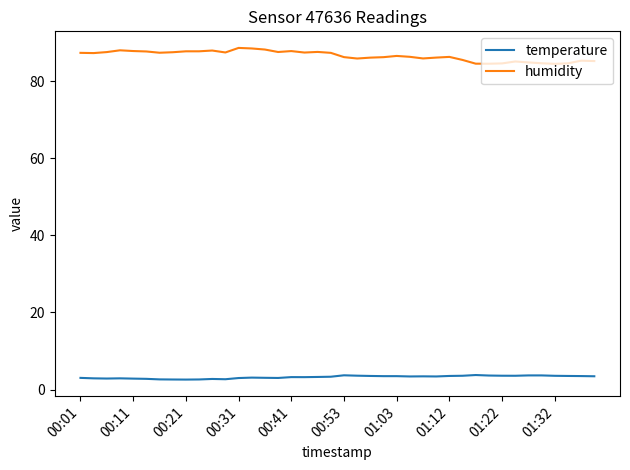

List the series in order of their overall mean, highest first.

humidity, temperature